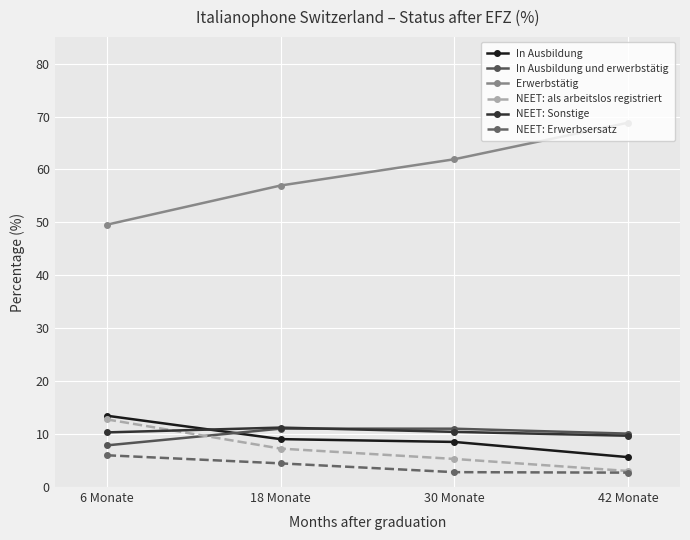

Is this an area chart (filled region under the line)?

No